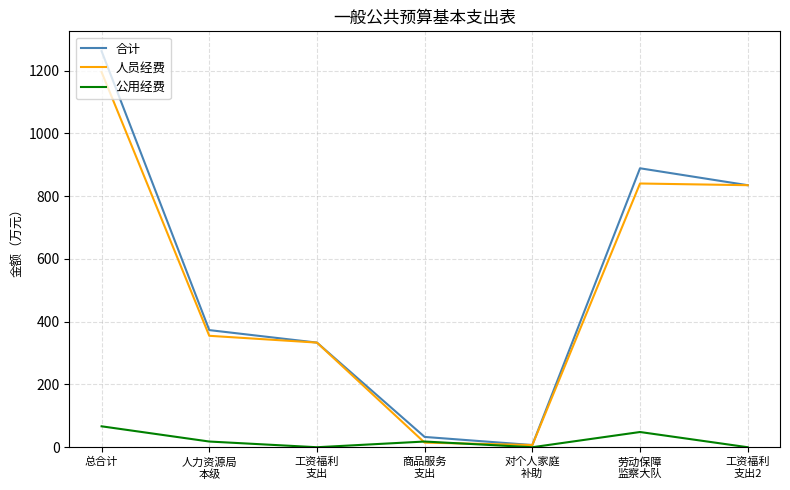

What is the difference between the 合计 values at 人力资源局
本级 and 工资福利
支出?

39.8